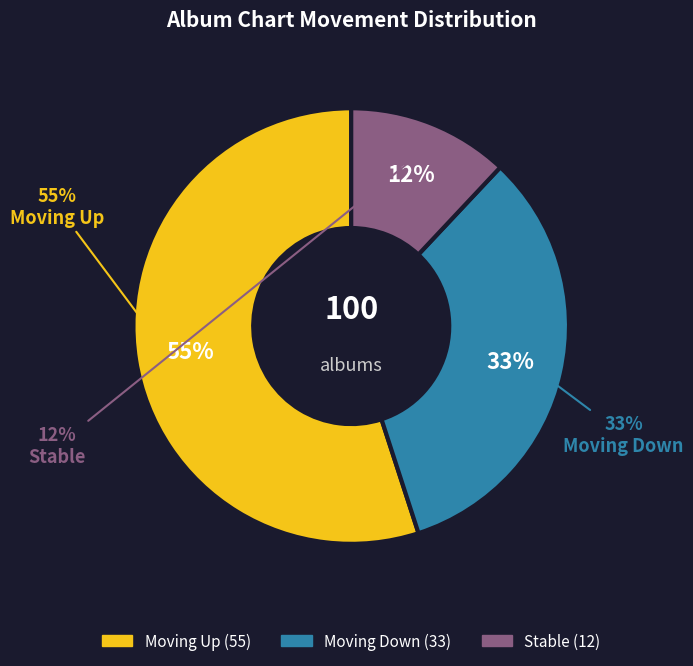

How many slices are in this pie chart?

3